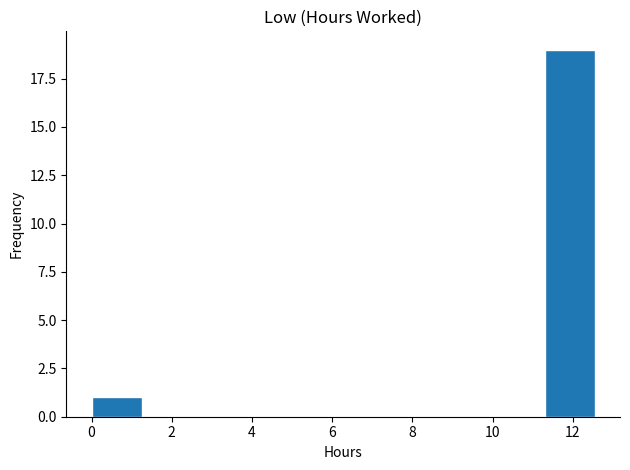

Reading left to right, transcribe this chart: for each bar, give the range it covers on the x-axis and its height. Neither the bar edges nor the heights are printed on the chart, so give them approximately, as read against the axes.

0.0 to 1.2: 1
1.2 to 2.6: 0
2.6 to 3.8: 0
3.8 to 5.0: 0
5.0 to 6.2: 0
6.2 to 7.6: 0
7.6 to 8.8: 0
8.8 to 10.0: 0
10.0 to 11.2: 0
11.2 to 12.6: 19